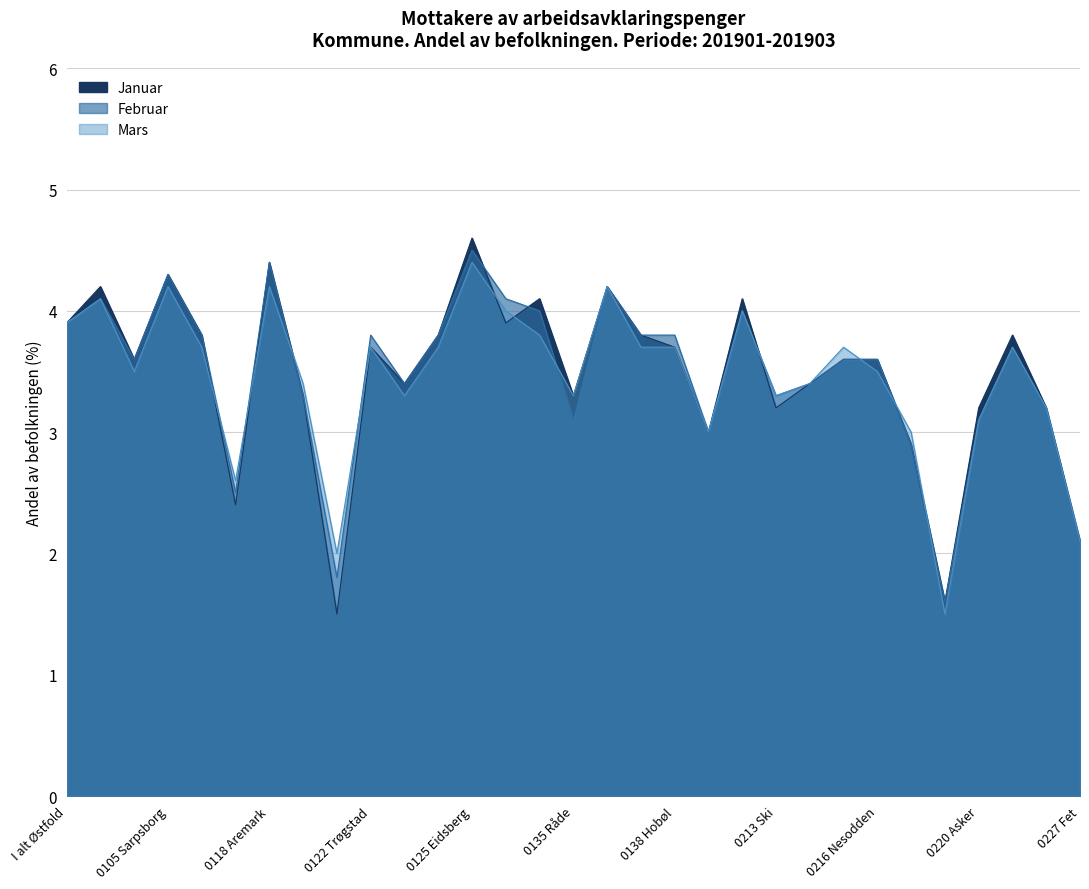

At which label does Mars reach its peak?

0125 Eidsberg